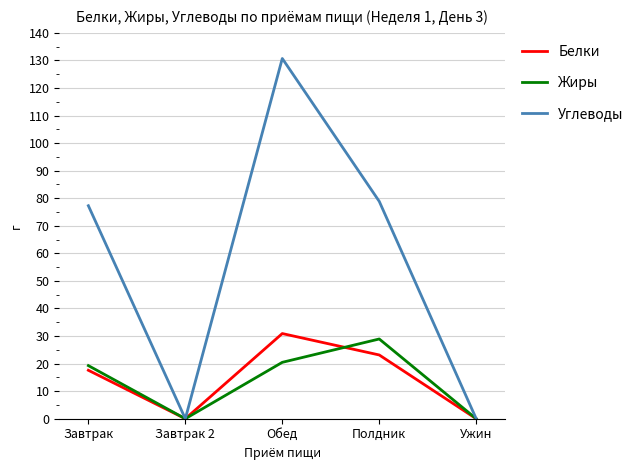

How many distinct data groups are displayed?

3